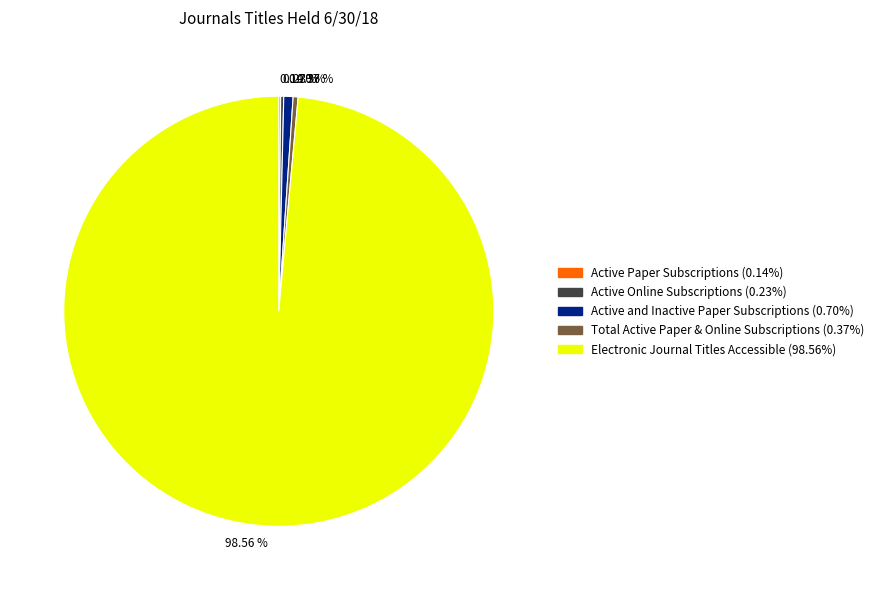

Approximately how many times larger is the value at 0.70 % compared to 0.37 %?

1.9